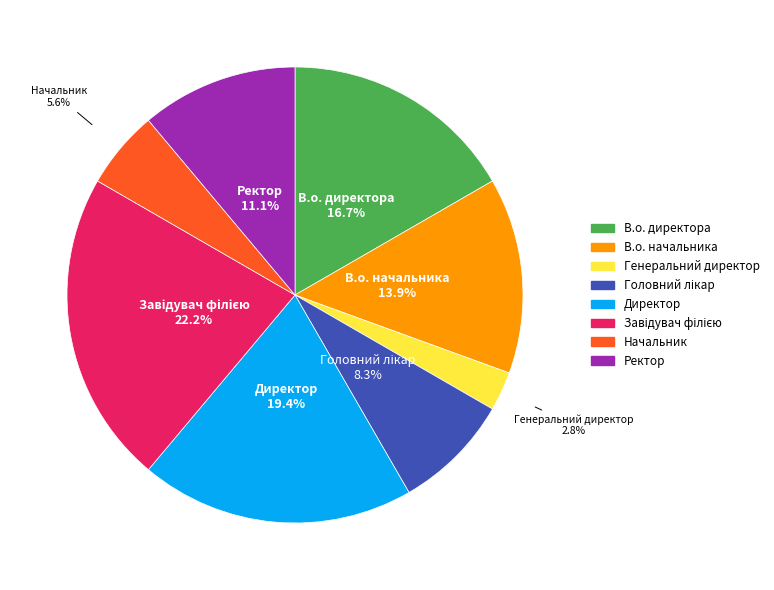

Combined, what portion of the pie is Генеральний директор and Ректор?

13.9%